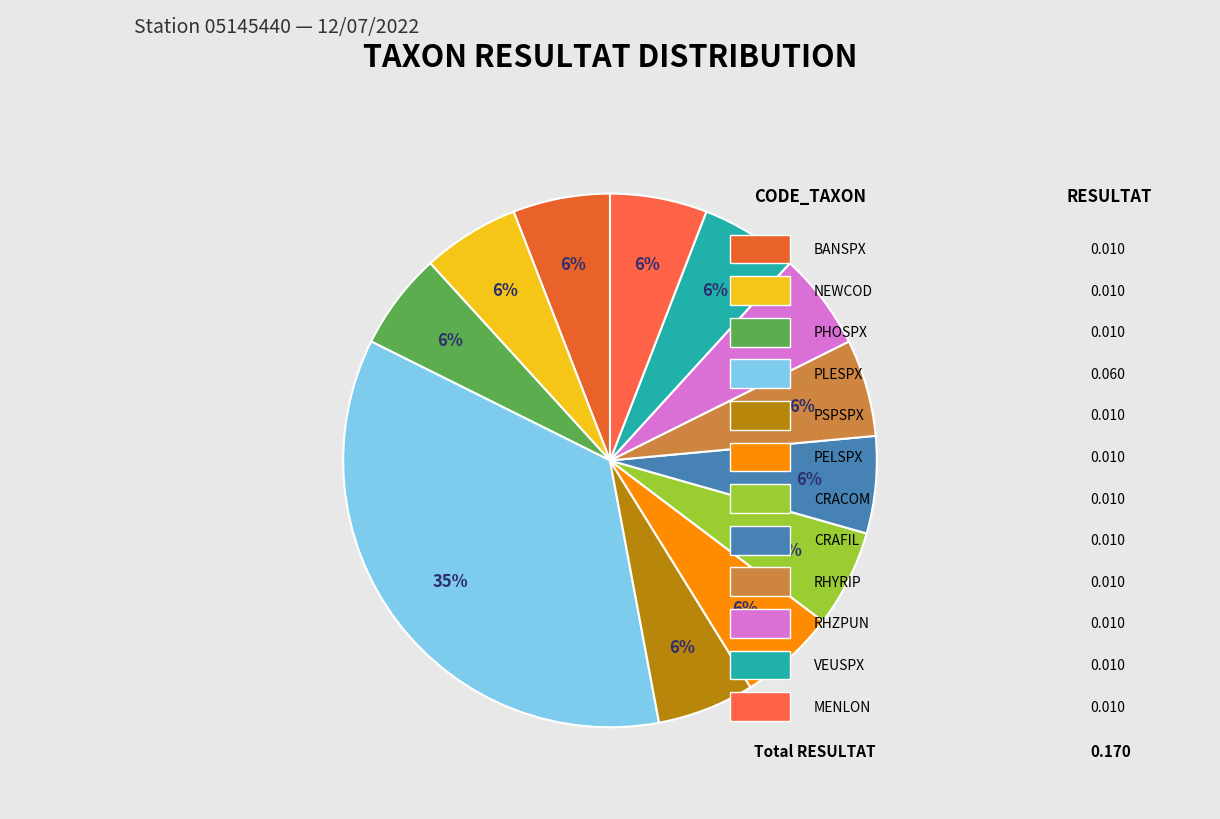

How many slices are in this pie chart?

12